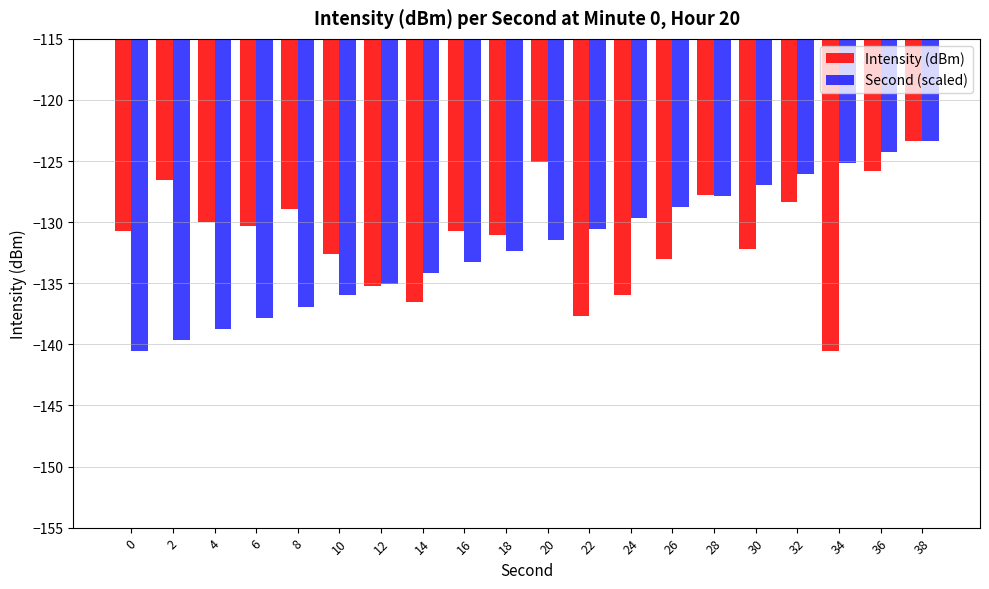

How many values in the Second (scaled) series are below -131?

11